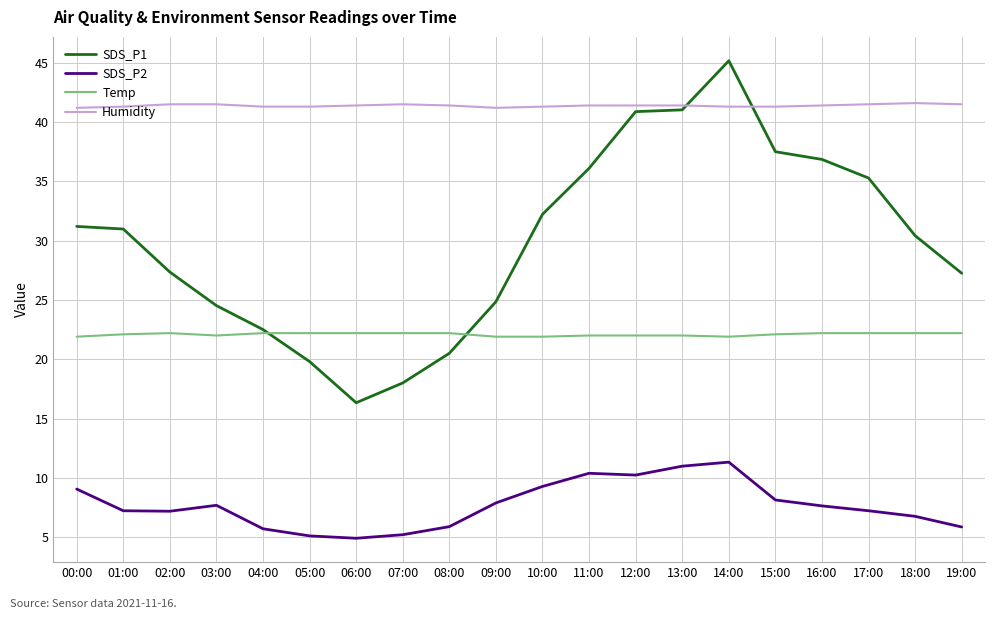

Rank the series by their average value, from lowest to highest.

SDS_P2, Temp, SDS_P1, Humidity